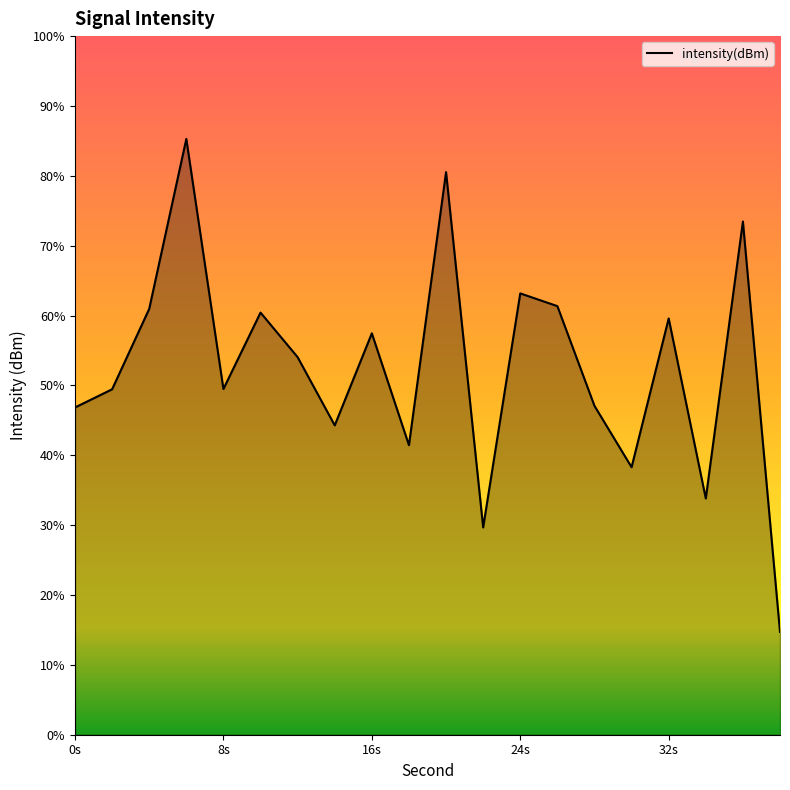

Does the chart display data point markers on the line(s)?

No